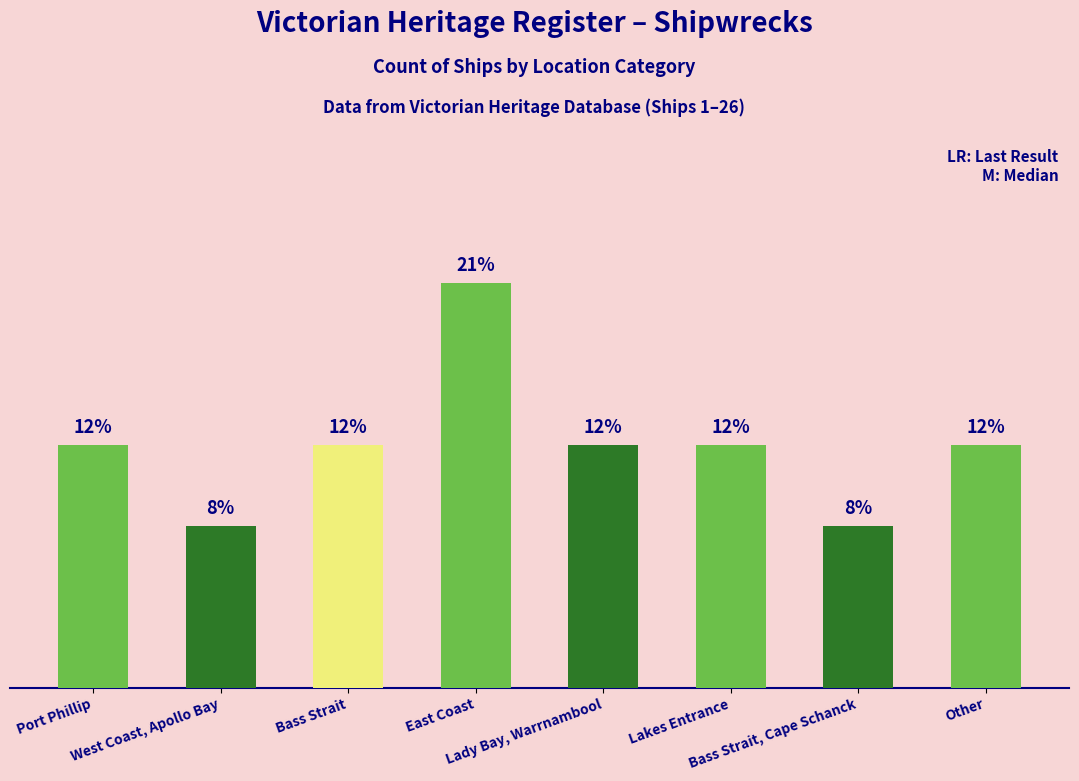

What is the difference between the maximum and second lowest values?

3